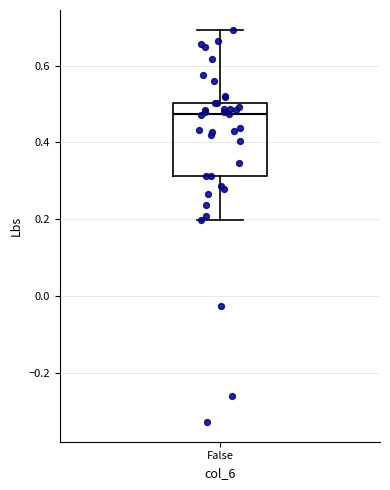

Where does the upper whisker of the box for False end on the y-axis? The values are not printed on the chart, so give them approximately, as read against the axis.

0.70